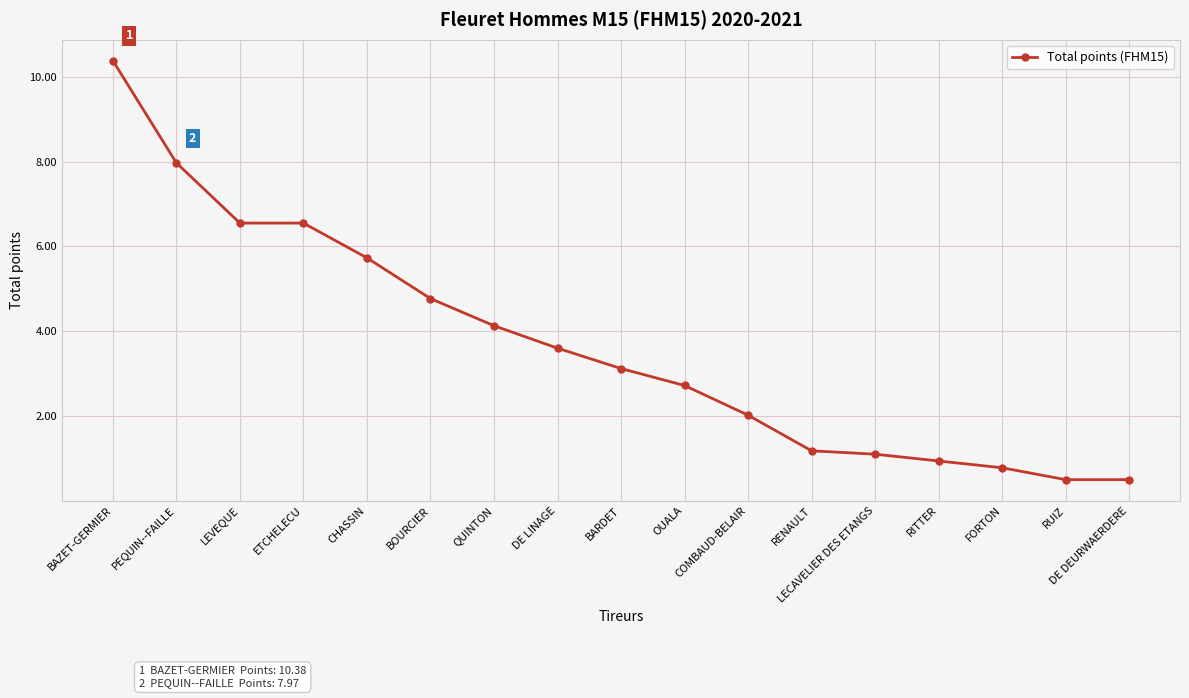

What is the label of the 8th point from the right?

OUALA